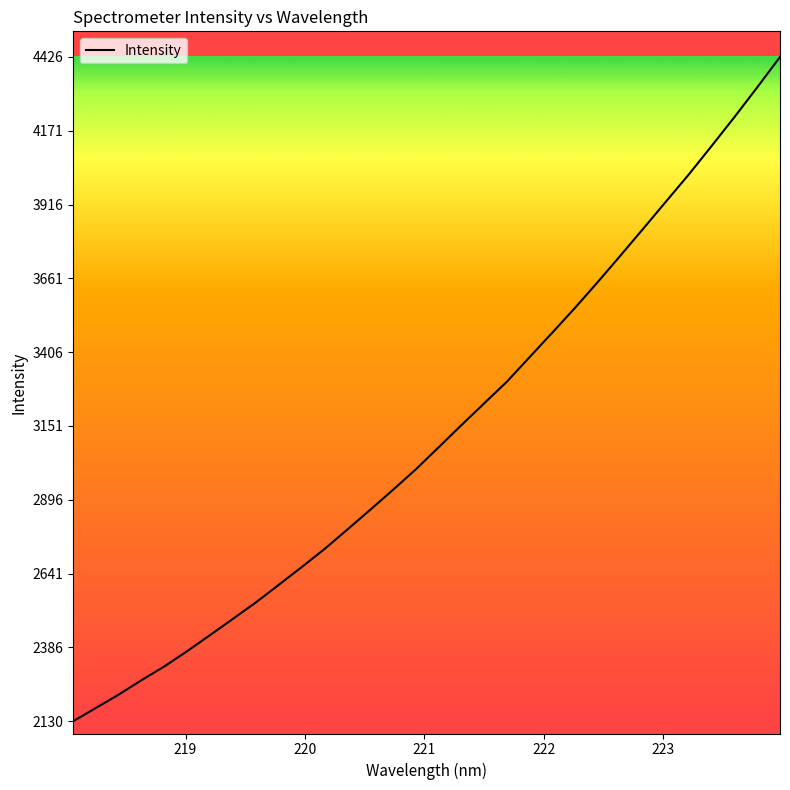

What is the difference between the maximum and minimum values?

2295.7